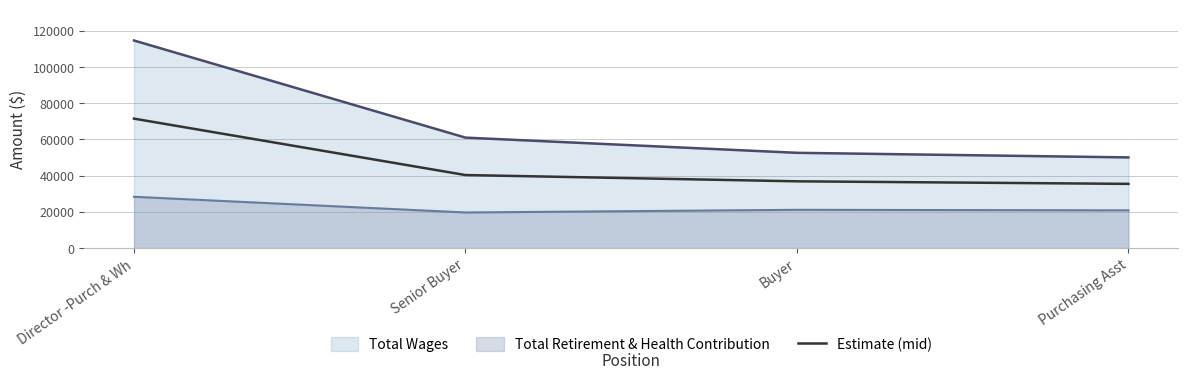

Reading left to right, list all the values displayed in this chart.

Director -Purch & Wh=71446.0	Senior Buyer=40284.0	Buyer=36821.5	Purchasing Asst=35408.0